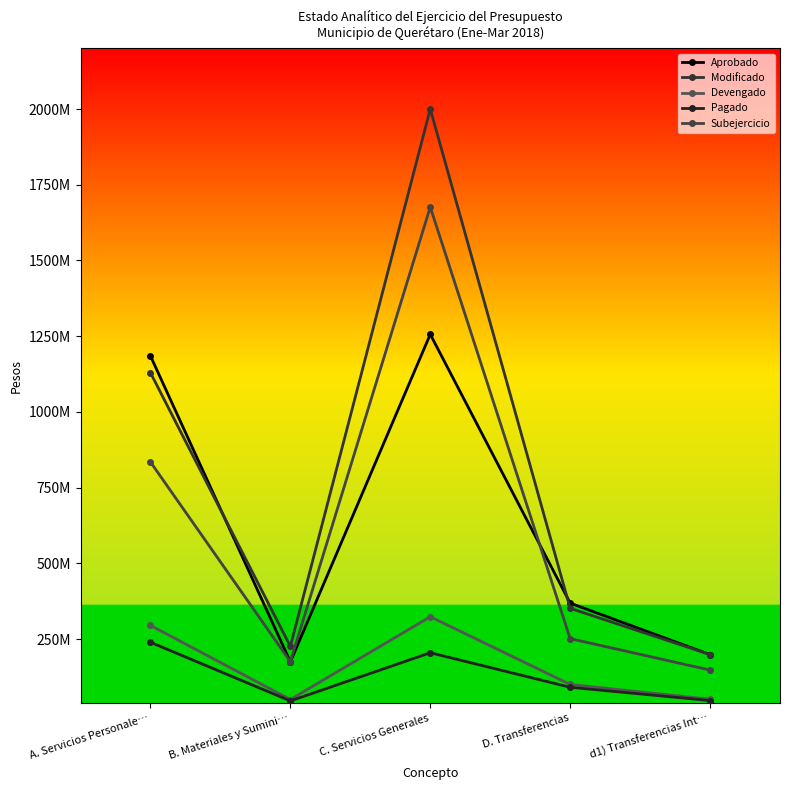

How many interior local peaks does the Subejercicio series have?

1